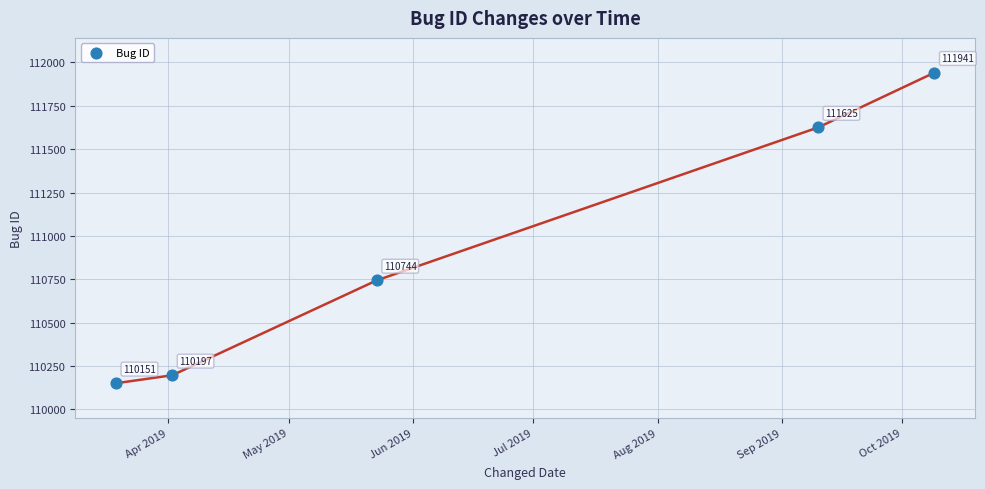

What is the range of Y values (max minus min)?

1790